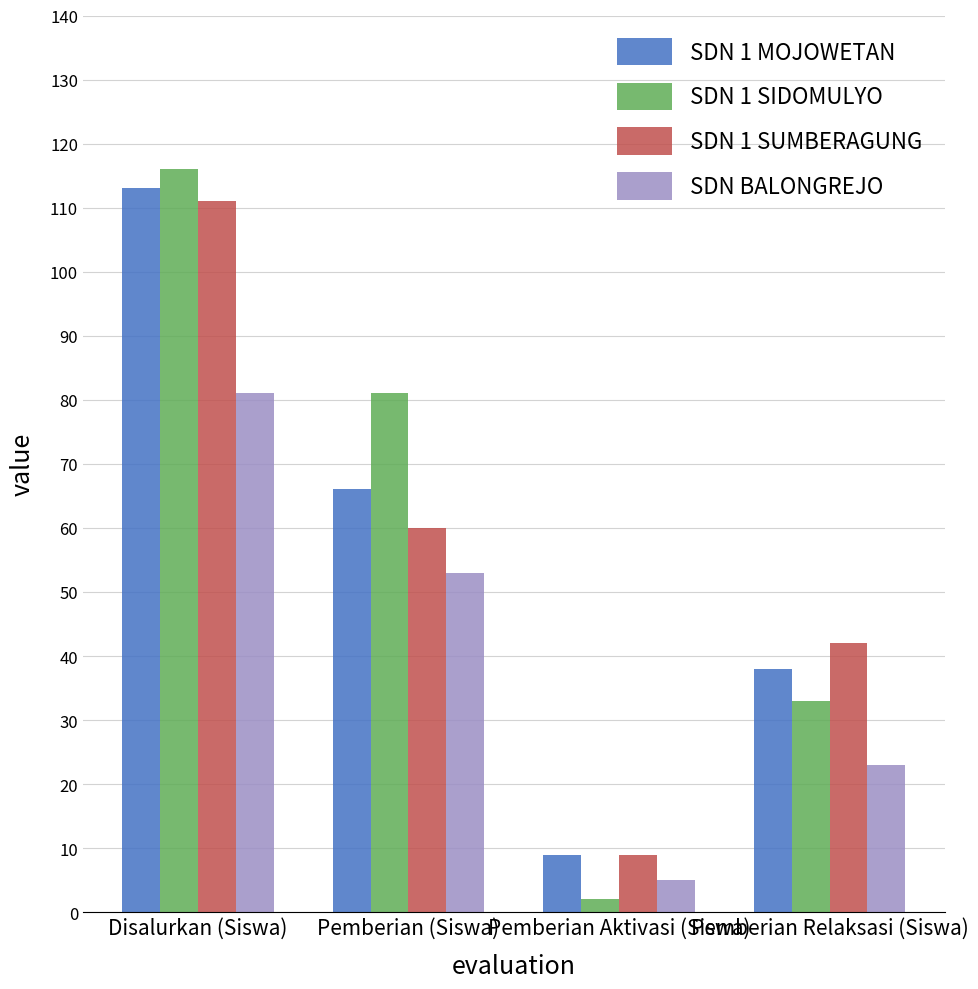

Reading left to right, what are all the values shown in this chart?

SDN 1 MOJOWETAN: Disalurkan (Siswa)=113	Pemberian (Siswa)=66	Pemberian Aktivasi (Siswa)=9	Pemberian Relaksasi (Siswa)=38
SDN 1 SIDOMULYO: Disalurkan (Siswa)=116	Pemberian (Siswa)=81	Pemberian Aktivasi (Siswa)=2	Pemberian Relaksasi (Siswa)=33
SDN 1 SUMBERAGUNG: Disalurkan (Siswa)=111	Pemberian (Siswa)=60	Pemberian Aktivasi (Siswa)=9	Pemberian Relaksasi (Siswa)=42
SDN BALONGREJO: Disalurkan (Siswa)=81	Pemberian (Siswa)=53	Pemberian Aktivasi (Siswa)=5	Pemberian Relaksasi (Siswa)=23